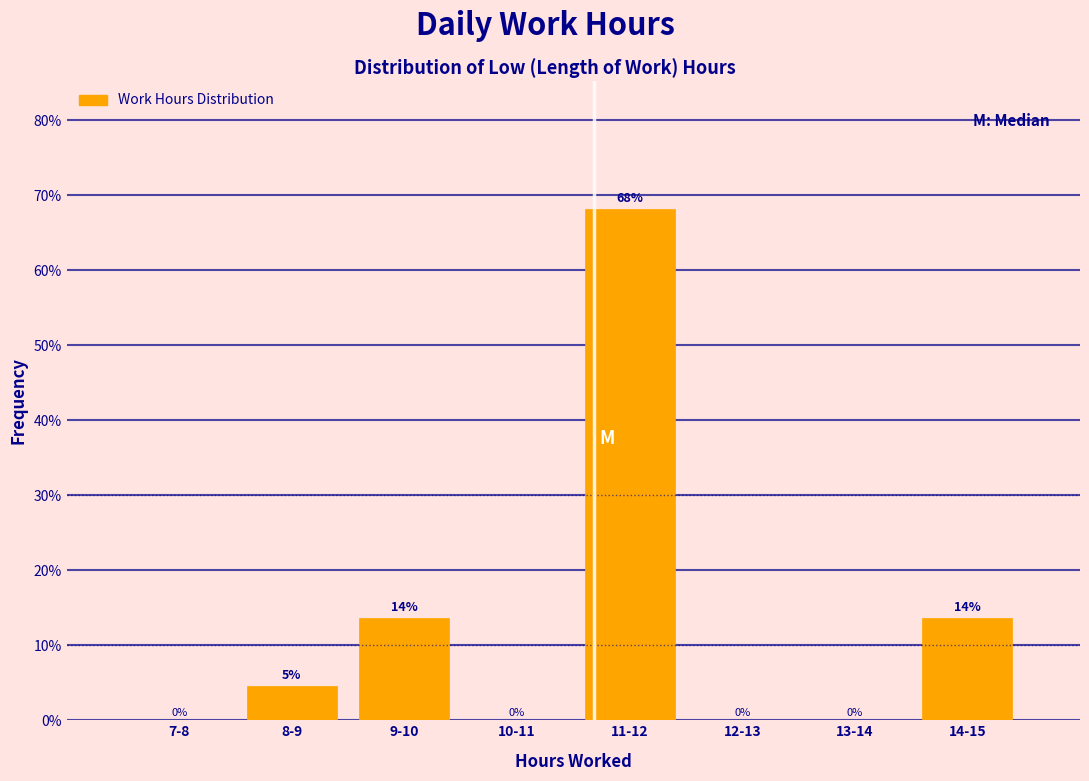

Read the value at 9-10.

13.6